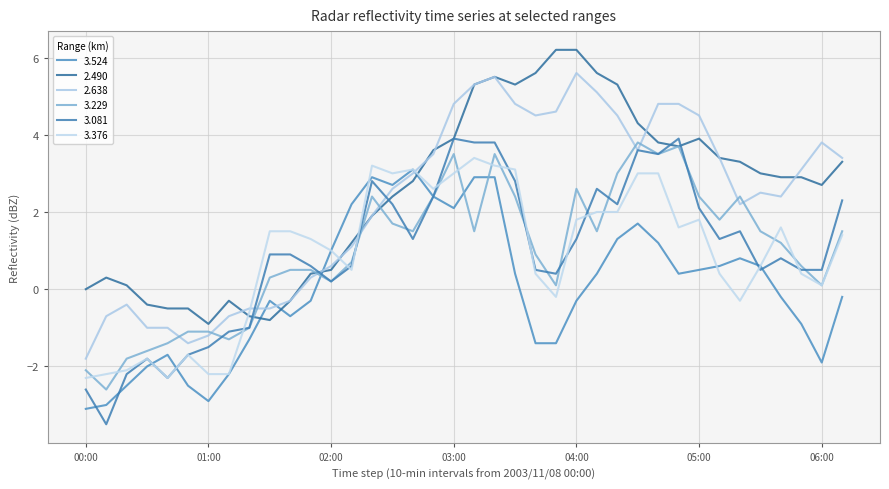

How many lines are shown in the chart?

6